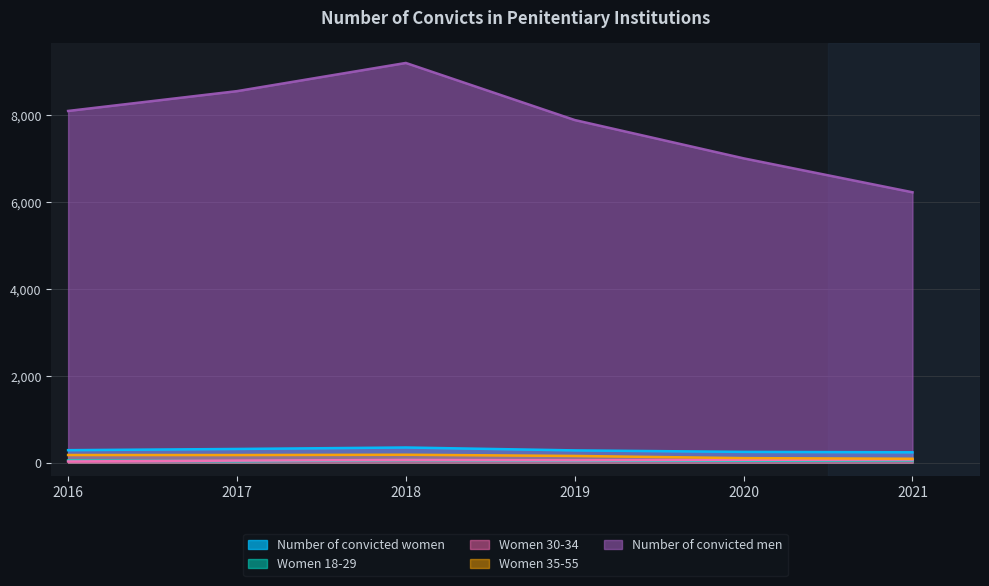

What is the maximum value for Women 30-34?

69